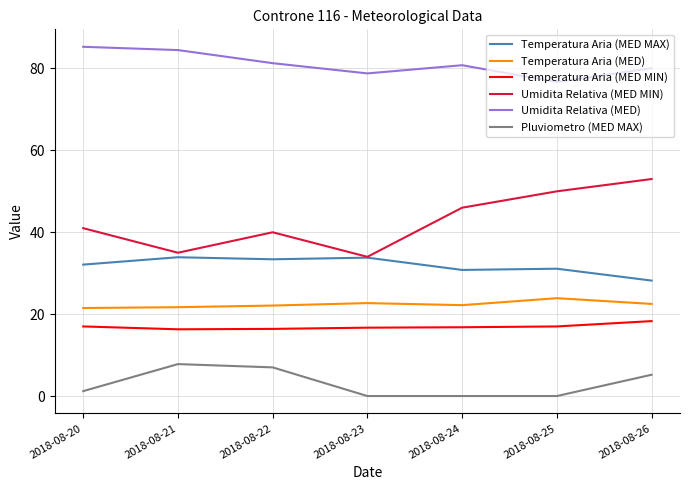

At which label does Temperatura Aria (MED MIN) reach its peak?

2018-08-26